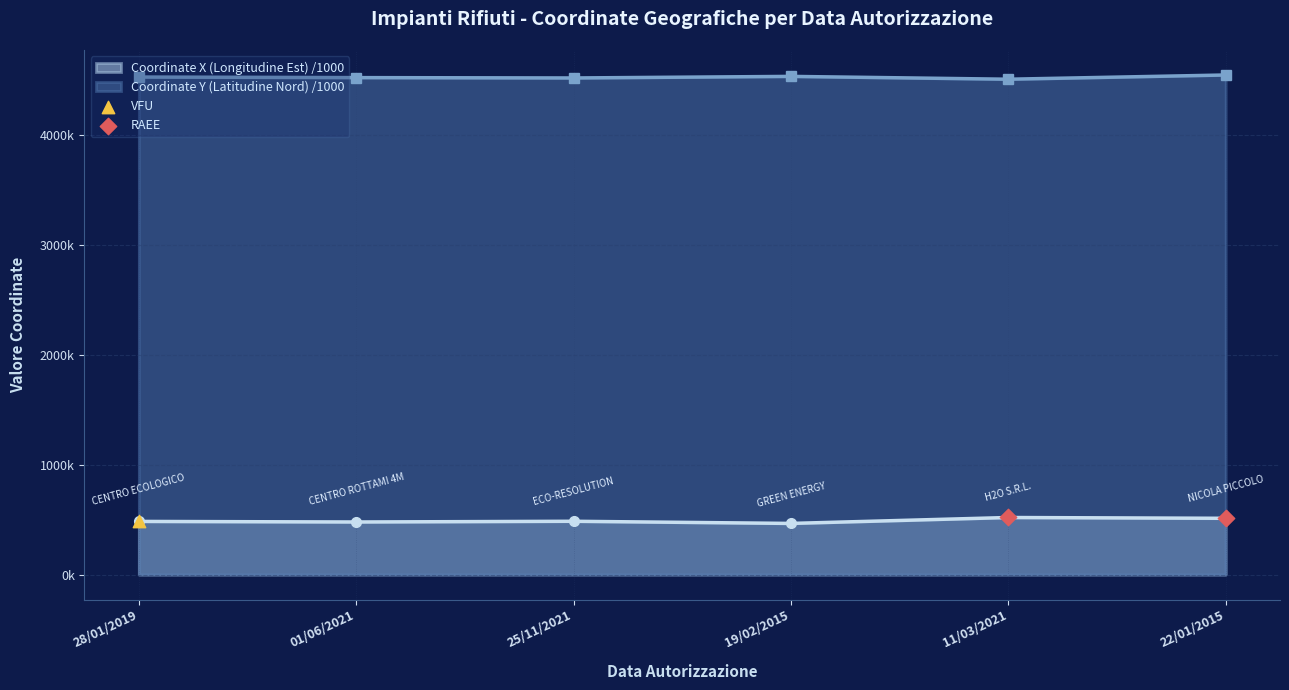

Which series contains the lowest Y value?

Coordinate_X_Longitudine